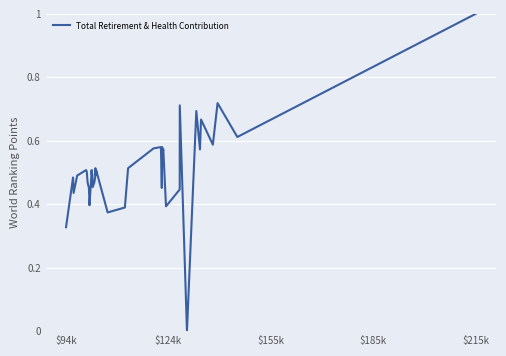

Is this an area chart (filled region under the line)?

No